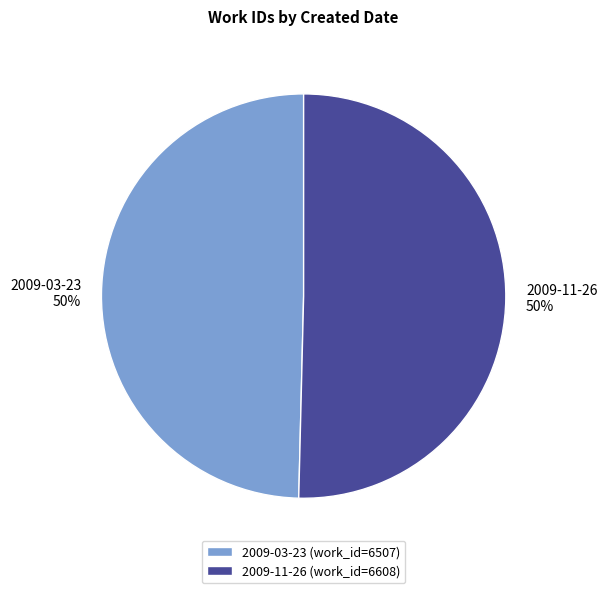

What percentage is the 2009-03-23 slice, to the nearest percent?

50%